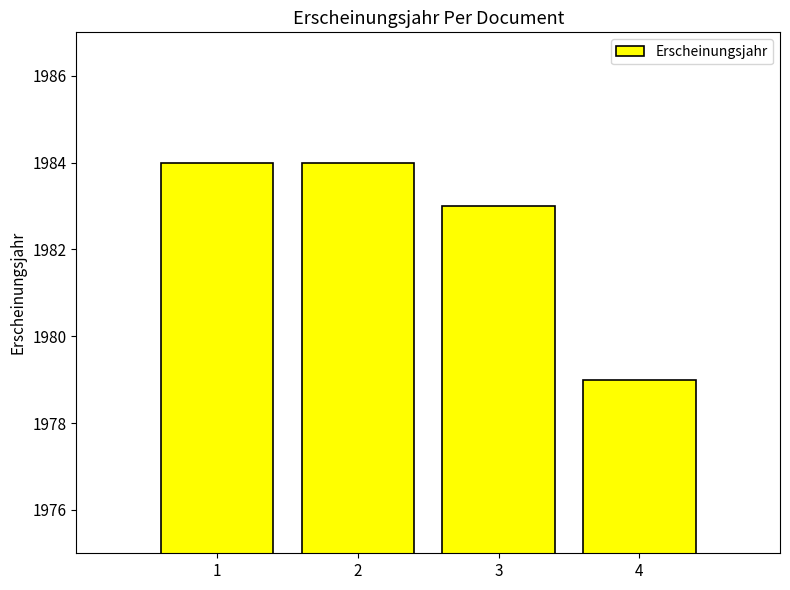

The chart shows a value of 1984 at 2. True or false?

True